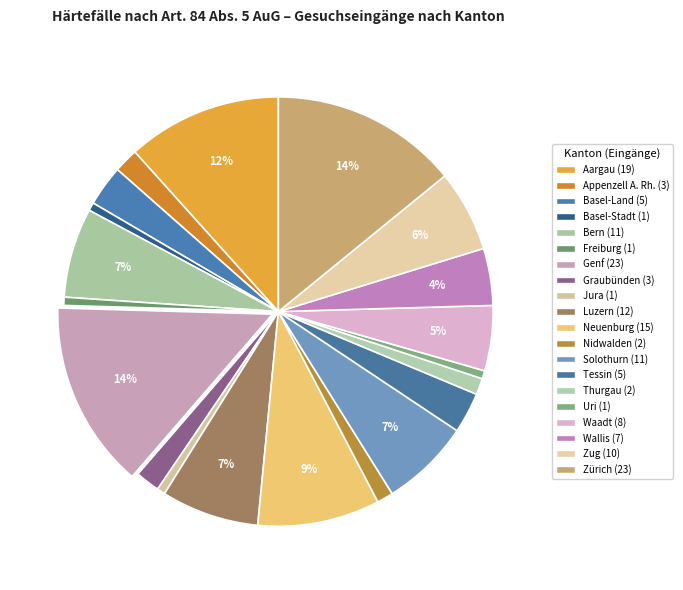

True or false: Aargau accounts for 12% of the total.

True